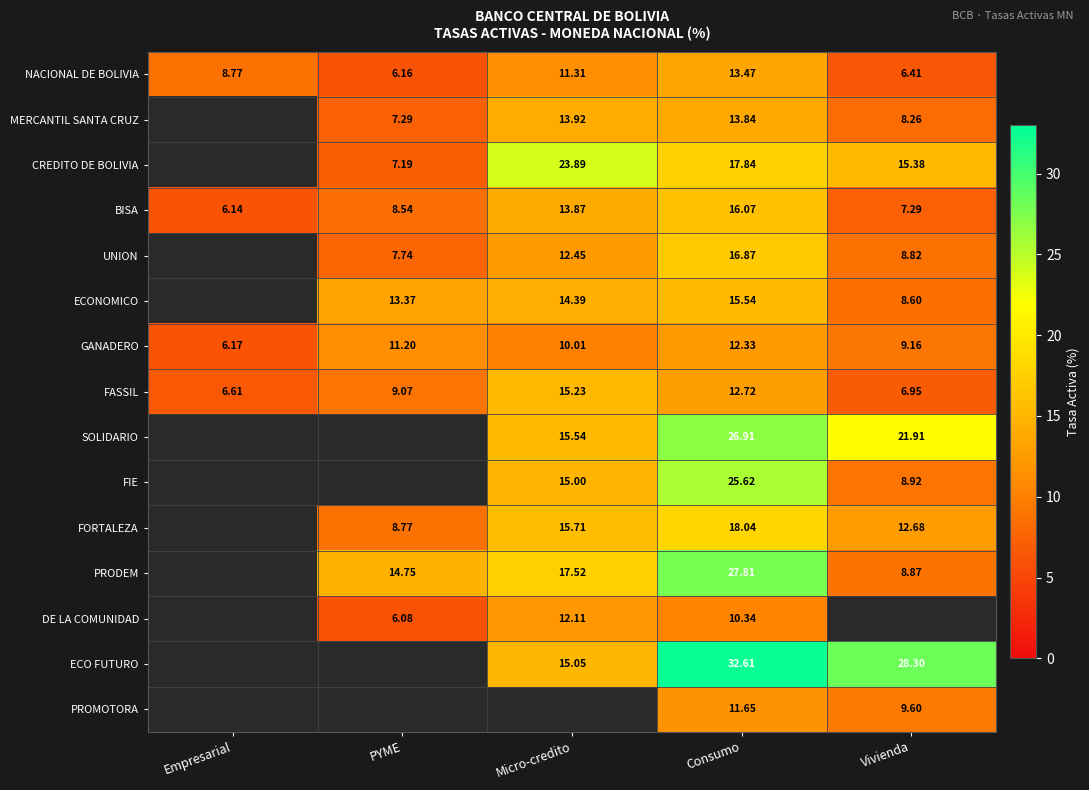

Is the value of UNION at PYME greater than the value of PRODEM at PYME?

No